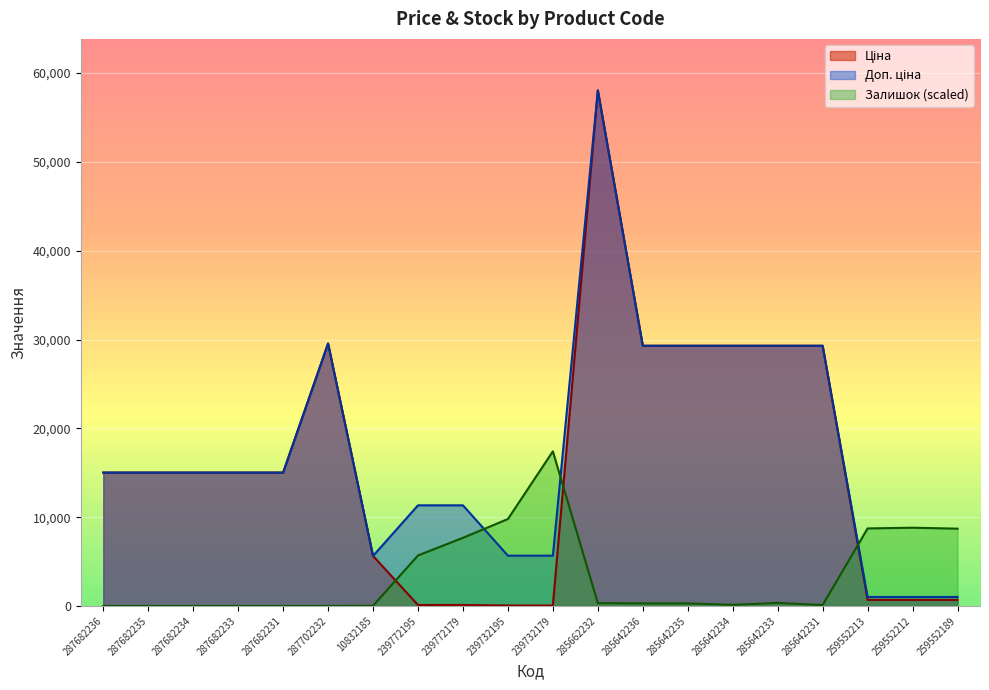

True or false: Ціна has more than 2 points higher than both neighbors.

False